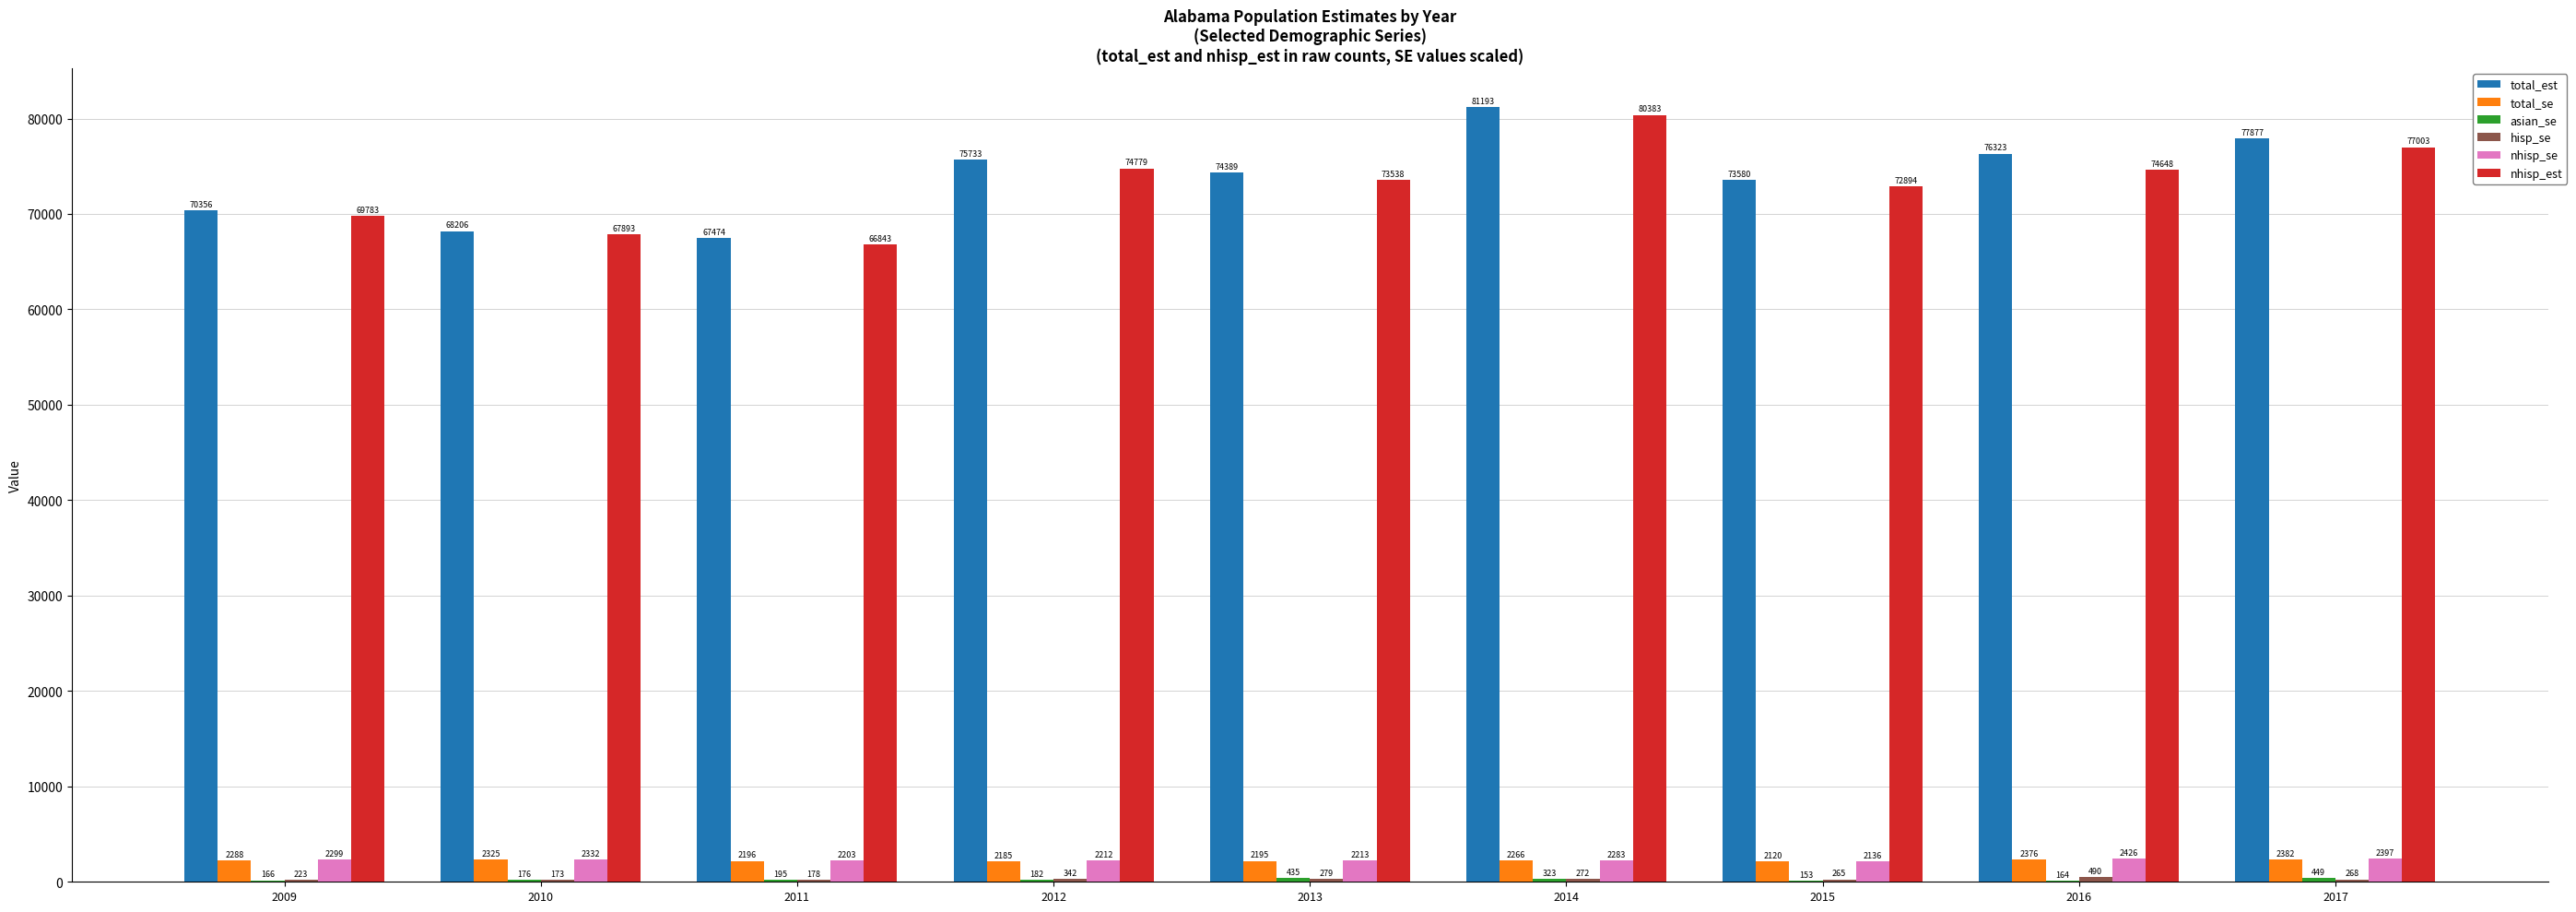

What is the maximum value for nhisp_est?

80383